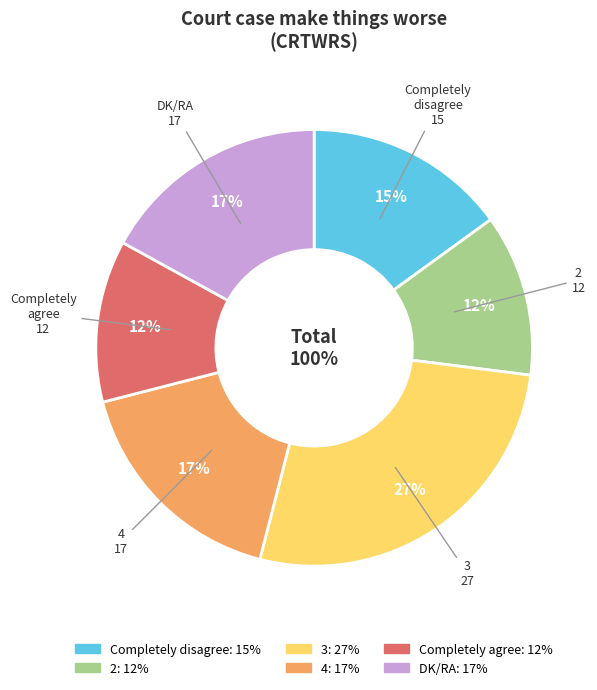

Approximately how many times larger is the value at 2 compared to DK/RA?

0.7